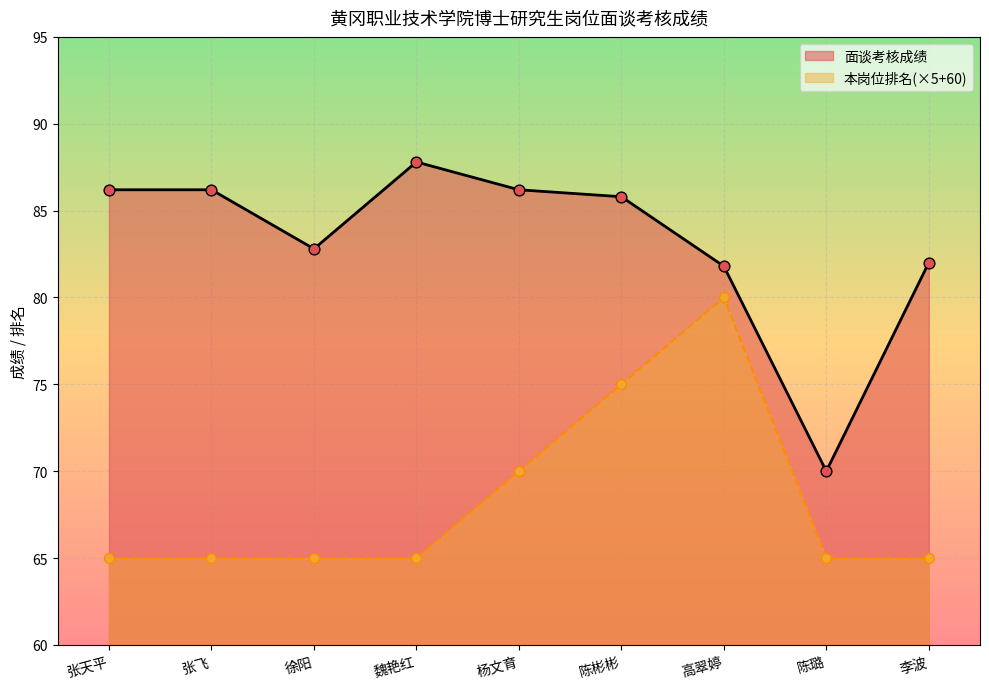

What is the total value across all series at 张飞?

151.2